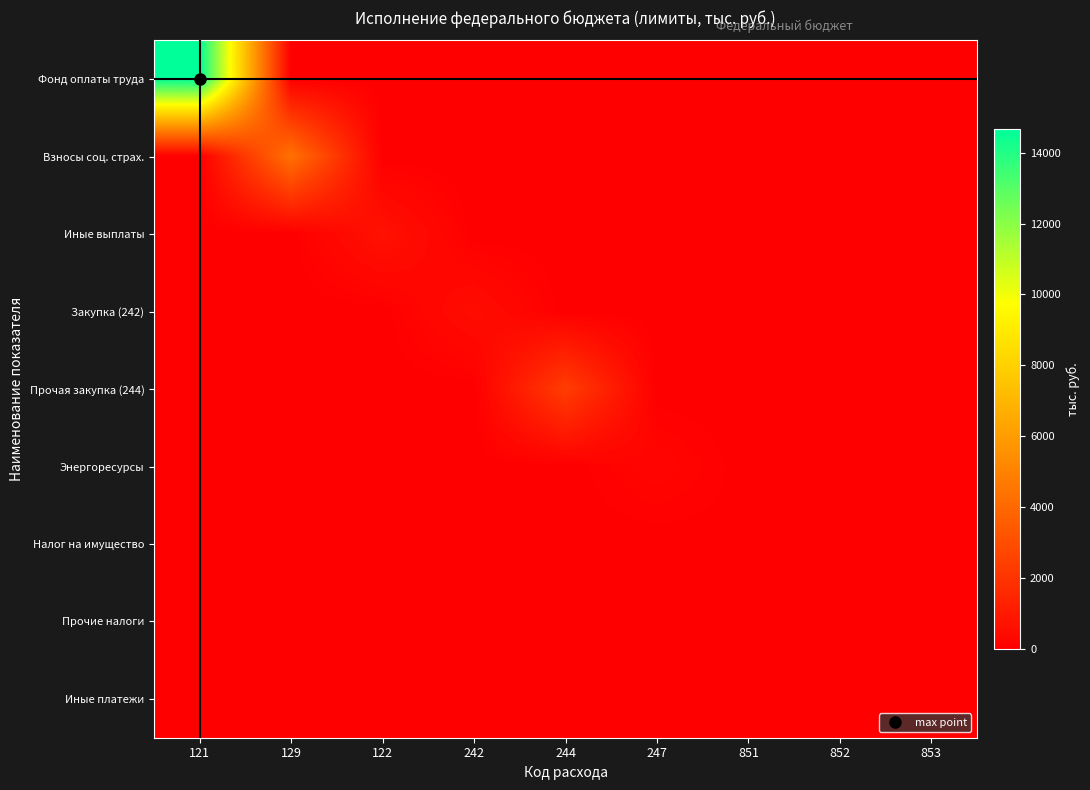

Reading left to right, list all the values displayed in this chart.

Фонд оплаты труда: 121=14660.7	129=0.0	122=0.0	242=0.0	244=0.0	247=0.0	851=0.0	852=0.0	853=0.0
Взносы соц. страх.: 121=0.0	129=4360.3	122=0.0	242=0.0	244=0.0	247=0.0	851=0.0	852=0.0	853=0.0
Иные выплаты: 121=0.0	129=0.0	122=703.6	242=0.0	244=0.0	247=0.0	851=0.0	852=0.0	853=0.0
Закупка (242): 121=0.0	129=0.0	122=0.0	242=525.2	244=0.0	247=0.0	851=0.0	852=0.0	853=0.0
Прочая закупка (244): 121=0.0	129=0.0	122=0.0	242=0.0	244=2364.7	247=0.0	851=0.0	852=0.0	853=0.0
Энергоресурсы: 121=0.0	129=0.0	122=0.0	242=0.0	244=0.0	247=234.7	851=0.0	852=0.0	853=0.0
Налог на имущество: 121=0.0	129=0.0	122=0.0	242=0.0	244=0.0	247=0.0	851=30.3	852=0.0	853=0.0
Прочие налоги: 121=0.0	129=0.0	122=0.0	242=0.0	244=0.0	247=0.0	851=0.0	852=3.5	853=0.0
Иные платежи: 121=0.0	129=0.0	122=0.0	242=0.0	244=0.0	247=0.0	851=0.0	852=0.0	853=1.0